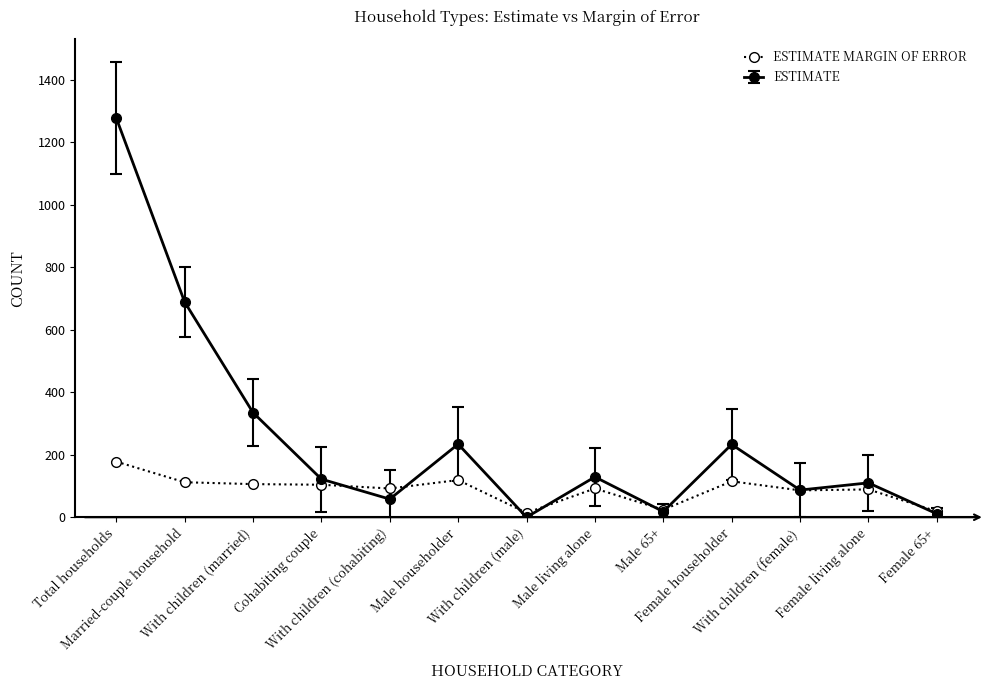

Count the number of data series in this chart.

2